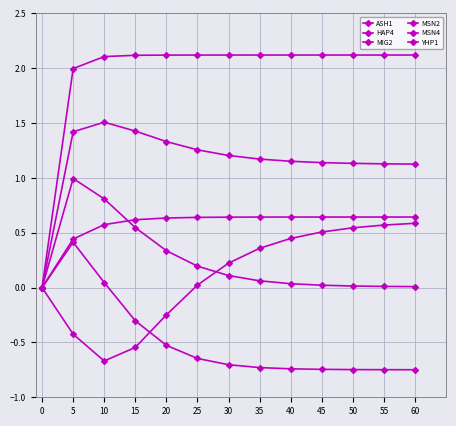

True or false: MIG2 and YHP1 intersect in this chart.

False